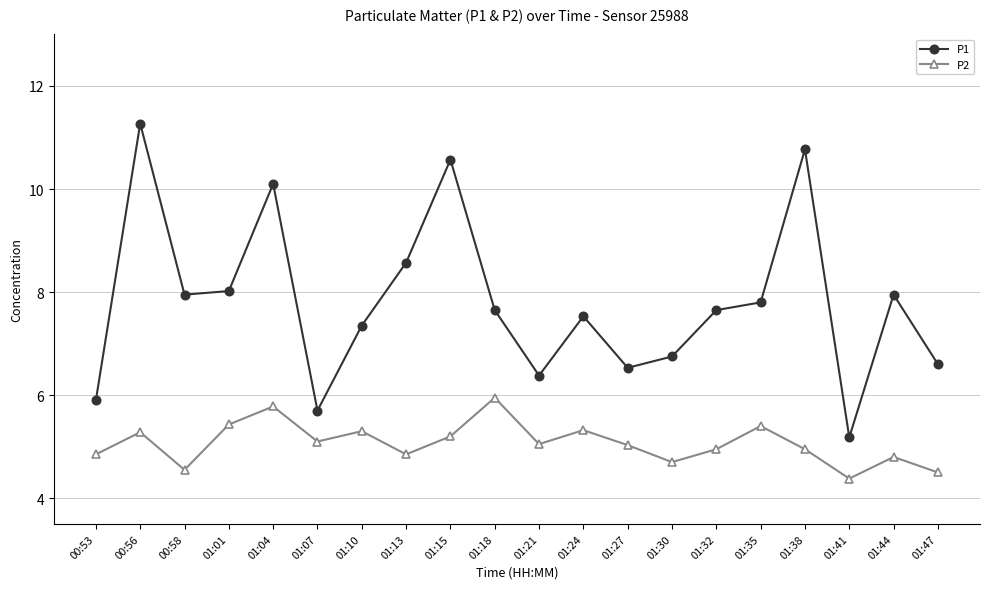

What is the average value of the P2 series?

5.1